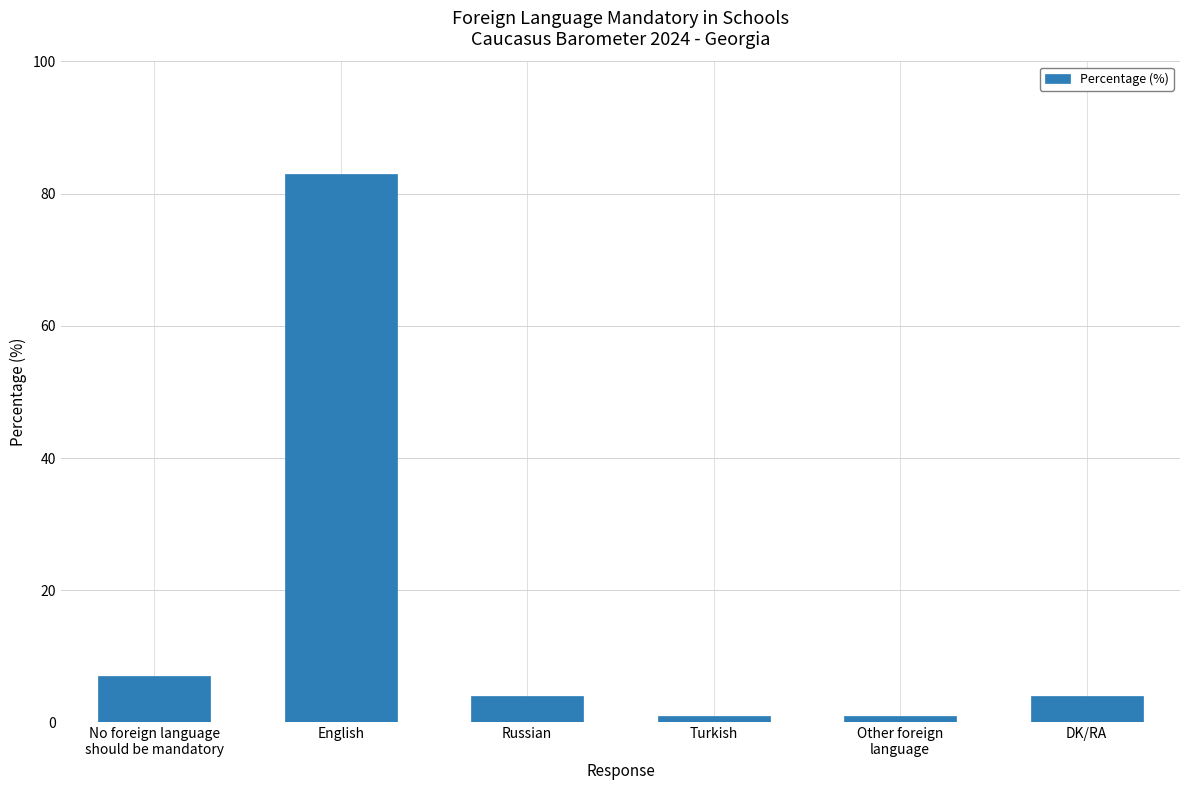

How many series are shown in this chart?

1